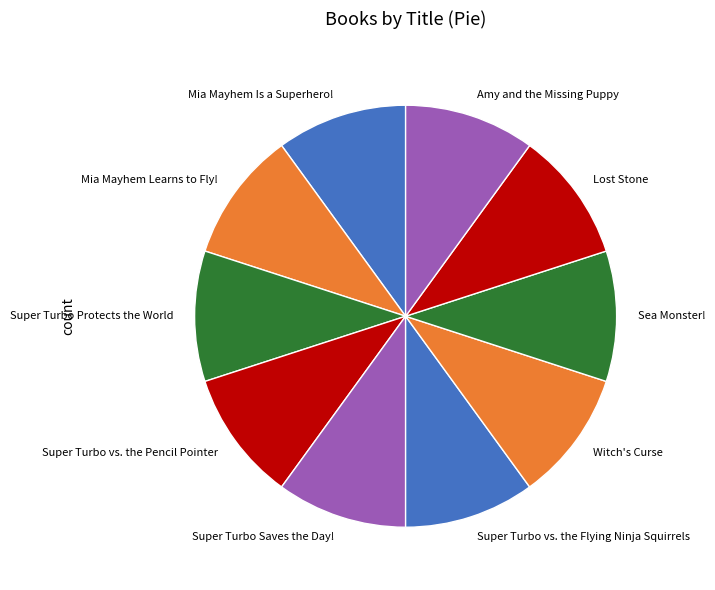

The Witch's Curse slice represents 25% of the pie. True or false?

False